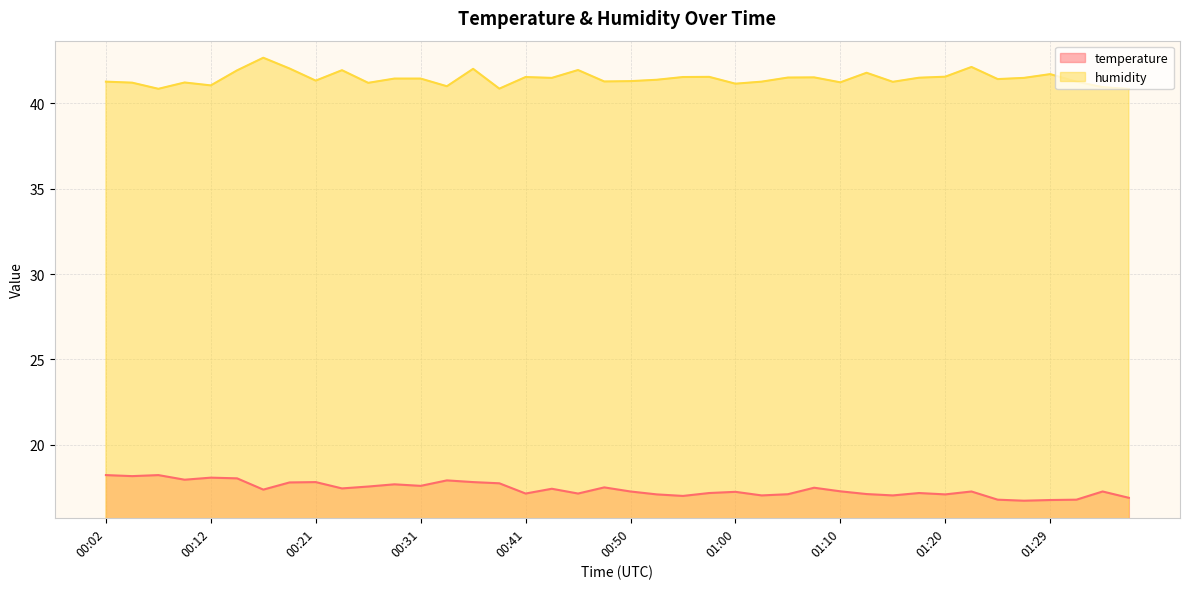

What is the label of the 9th point from the left?

00:21